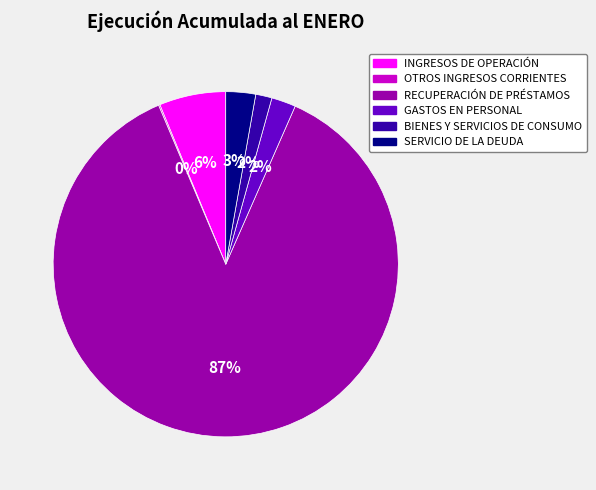

To the nearest percent, what percentage of the pie is BIENES Y SERVICIOS DE CONSUMO?

2%